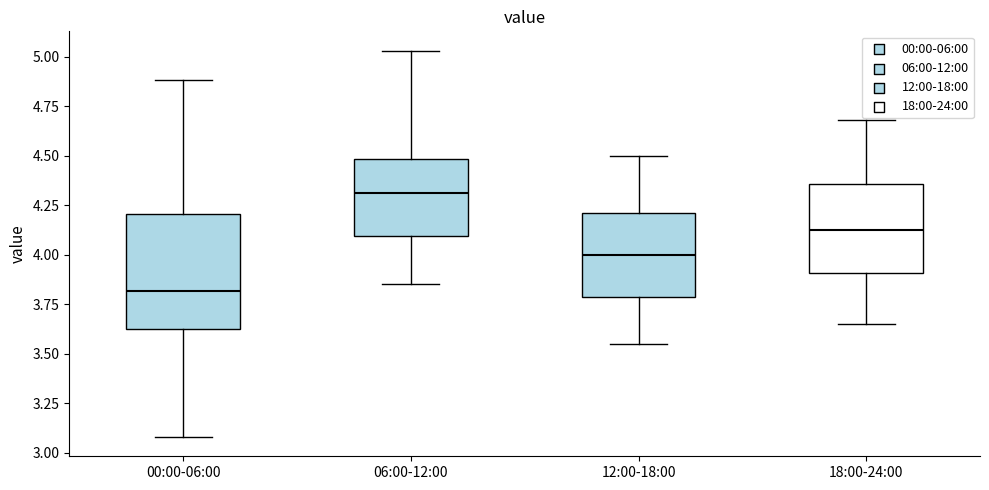

Where does the median line of the box for 00:00-06:00 sit on the y-axis? The values are not printed on the chart, so give them approximately, as read against the axis.

3.80